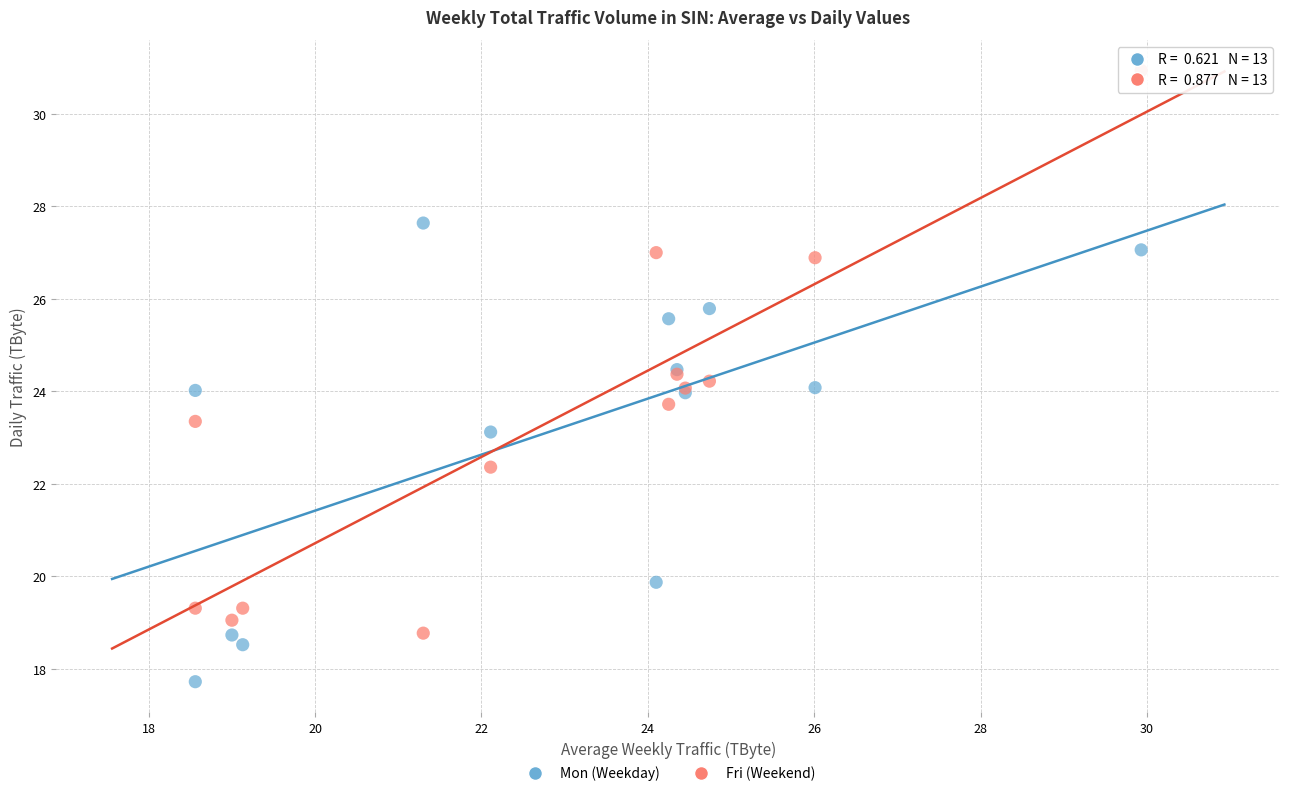

In the Mon (Weekday) series, what Y value is closest to 22?

23.1